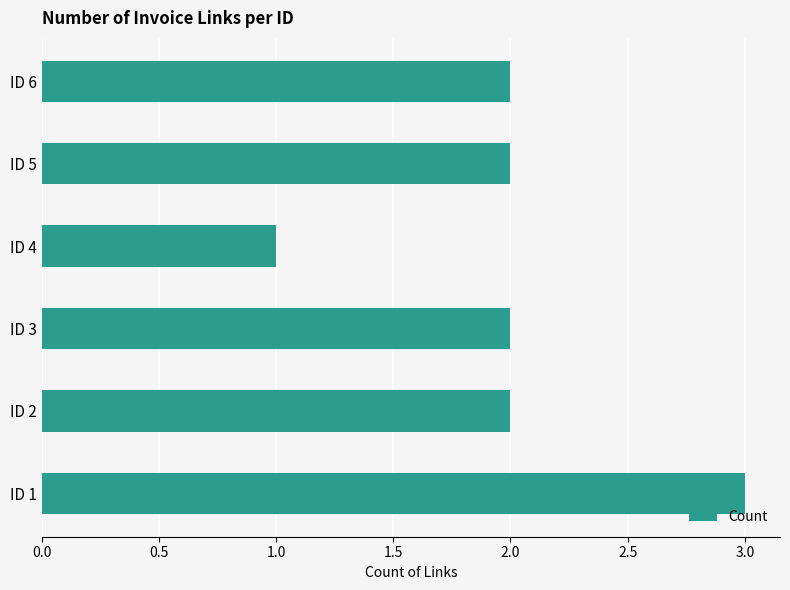

How many series are shown in this chart?

1